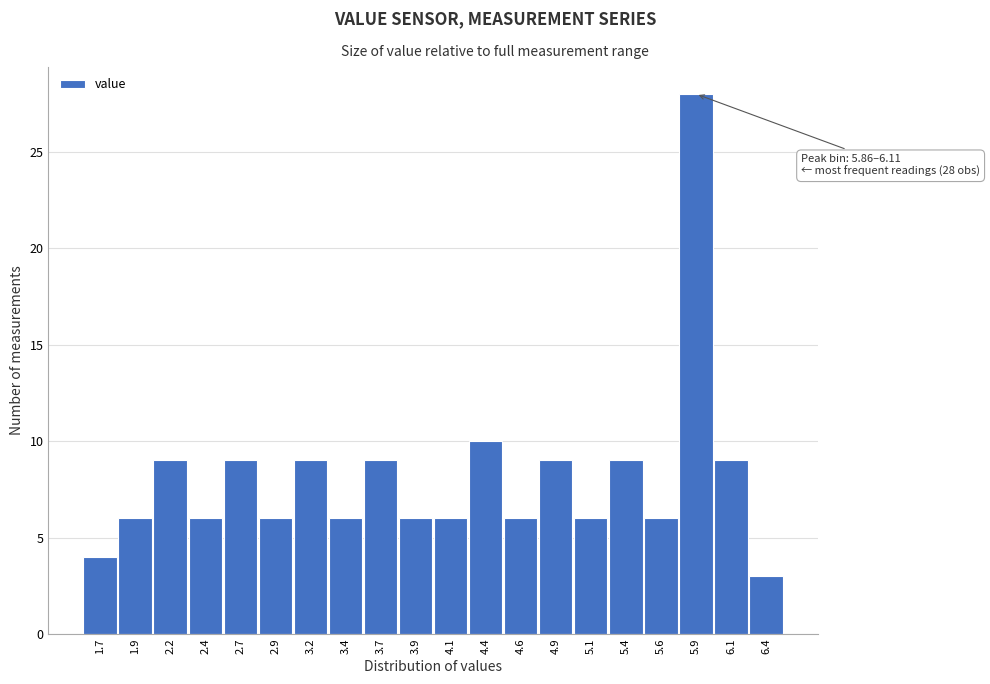

Reading right to left, extract all data points from this chart.

6.4=3	6.1=9	5.9=28	5.6=6	5.4=9	5.1=6	4.9=9	4.6=6	4.4=10	4.1=6	3.9=6	3.7=9	3.4=6	3.2=9	2.9=6	2.7=9	2.4=6	2.2=9	1.9=6	1.7=4